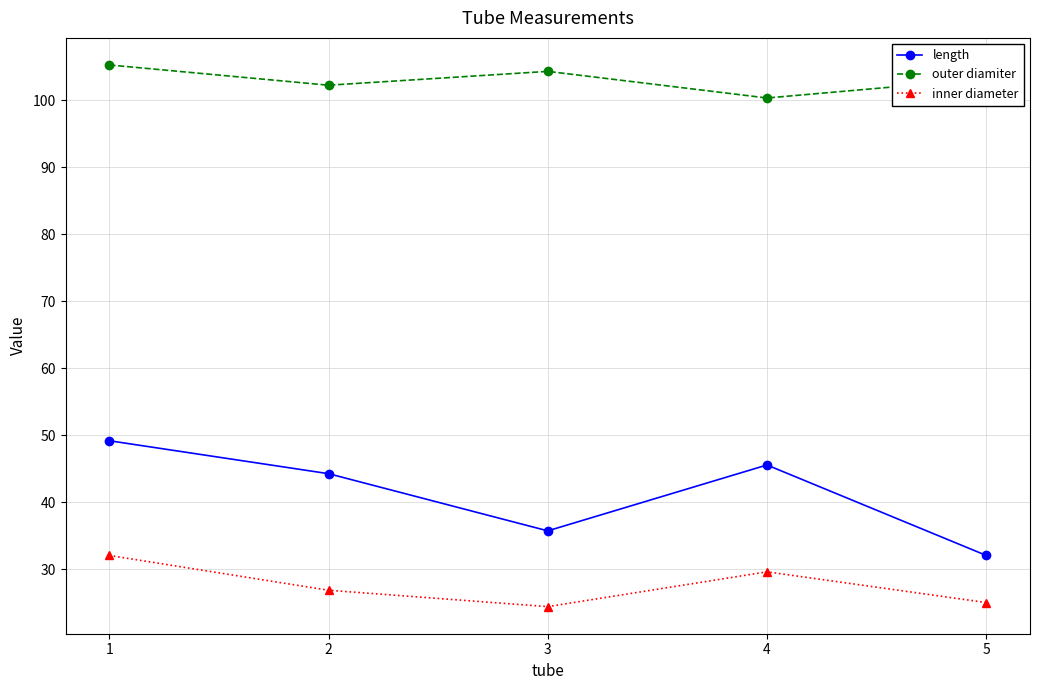

True or false: outer diamiter has a value of 66.5 at 2.

False